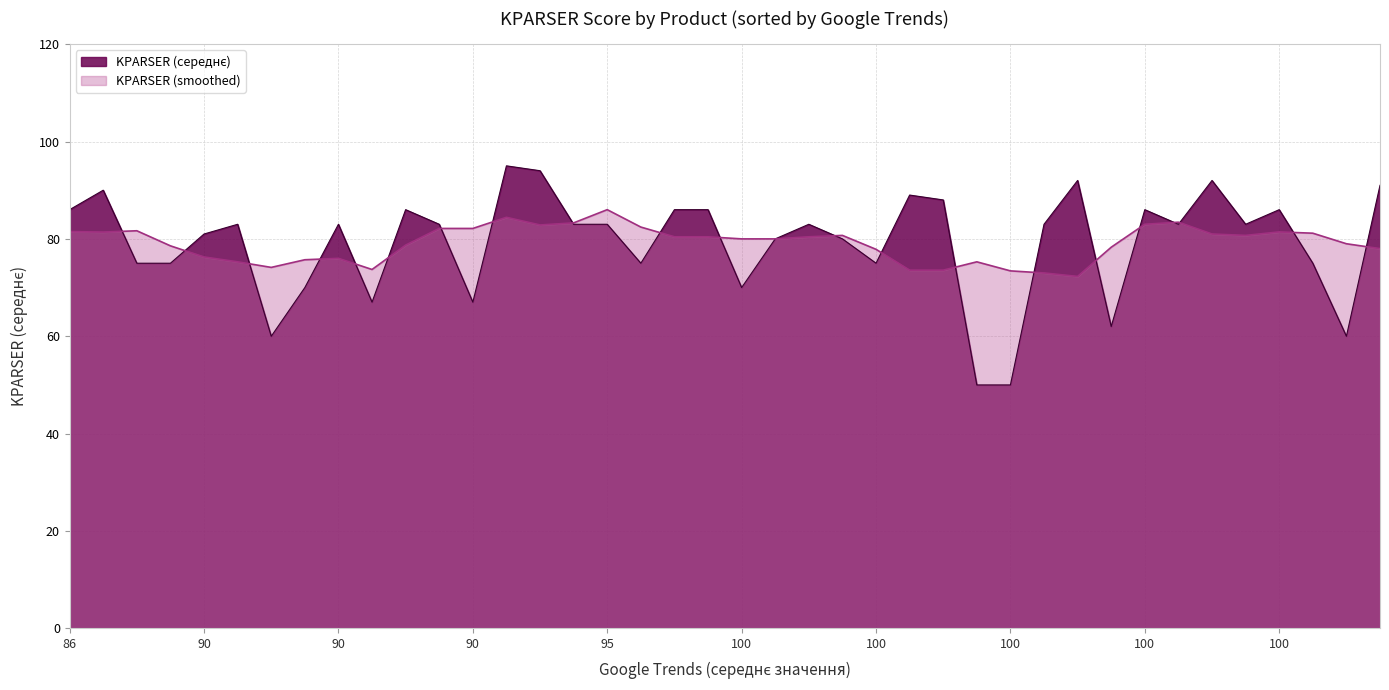

Is it true that the value at 94 is 138?

False